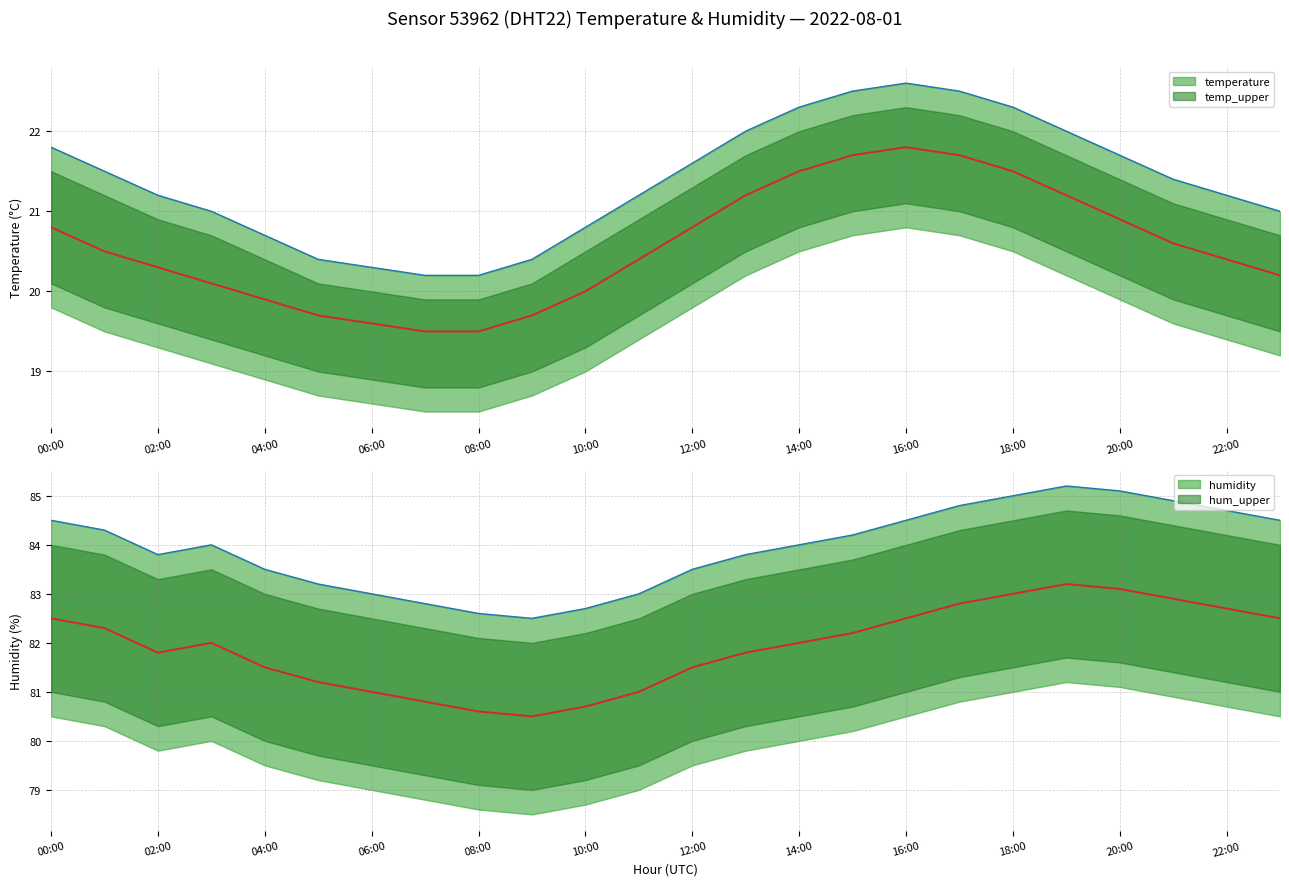

The value of temperature at 18:00 is 21.5. True or false?

True